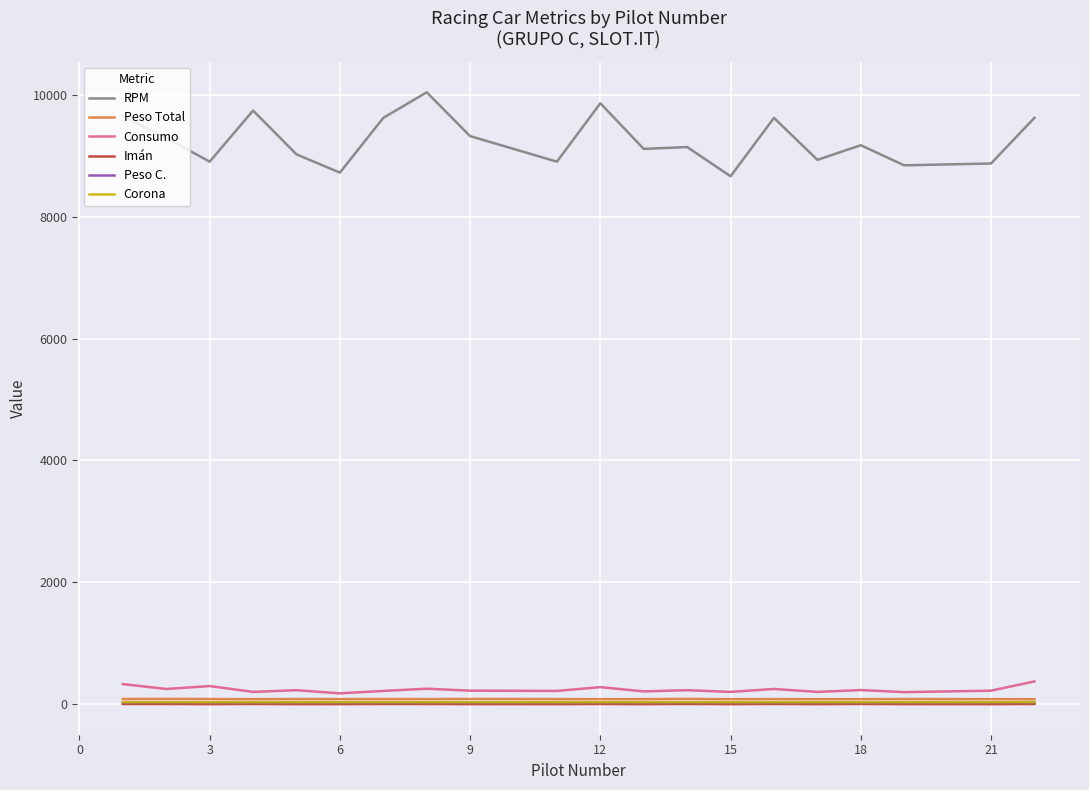

True or false: Imán and RPM cross at least once.

False